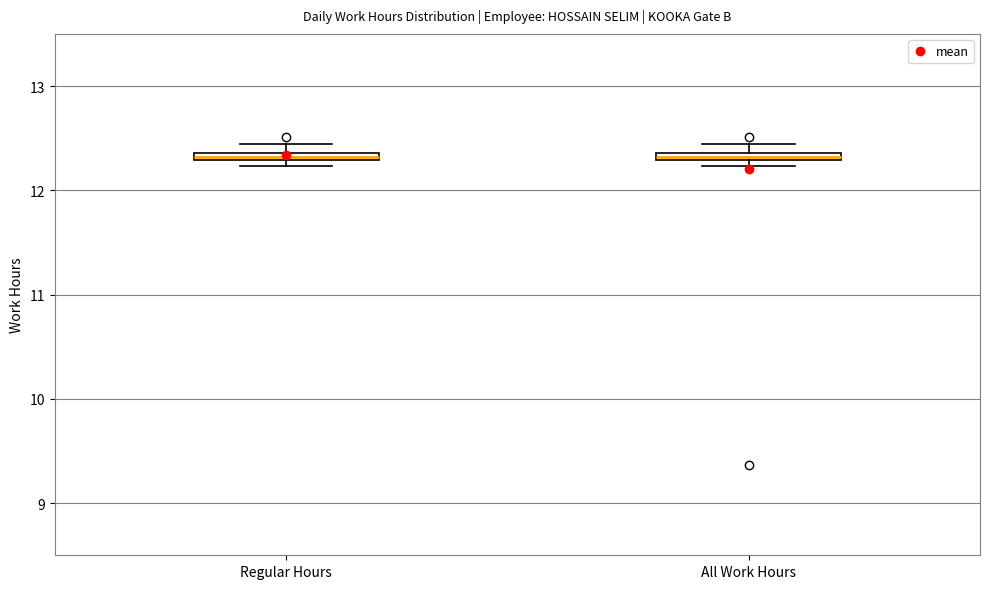

Where is the upper edge of the box for Regular Hours on the y-axis? The values are not printed on the chart, so give them approximately, as read against the axis.

12.4